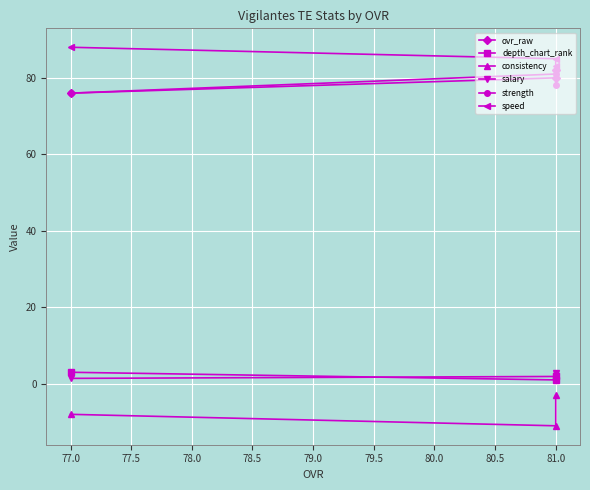

True or false: depth_chart_rank has a value of 1.1 at 81.0.

False